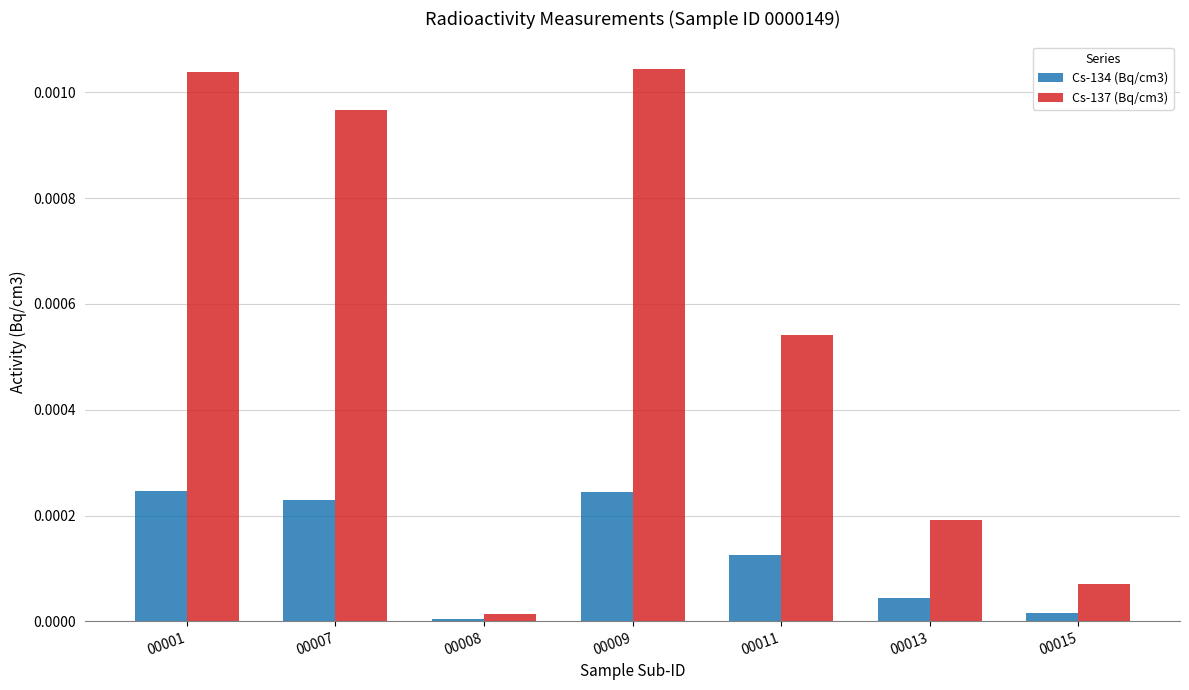

Is it true that Cs-137 (Bq/cm3) equals 0.0 at 00013?

True